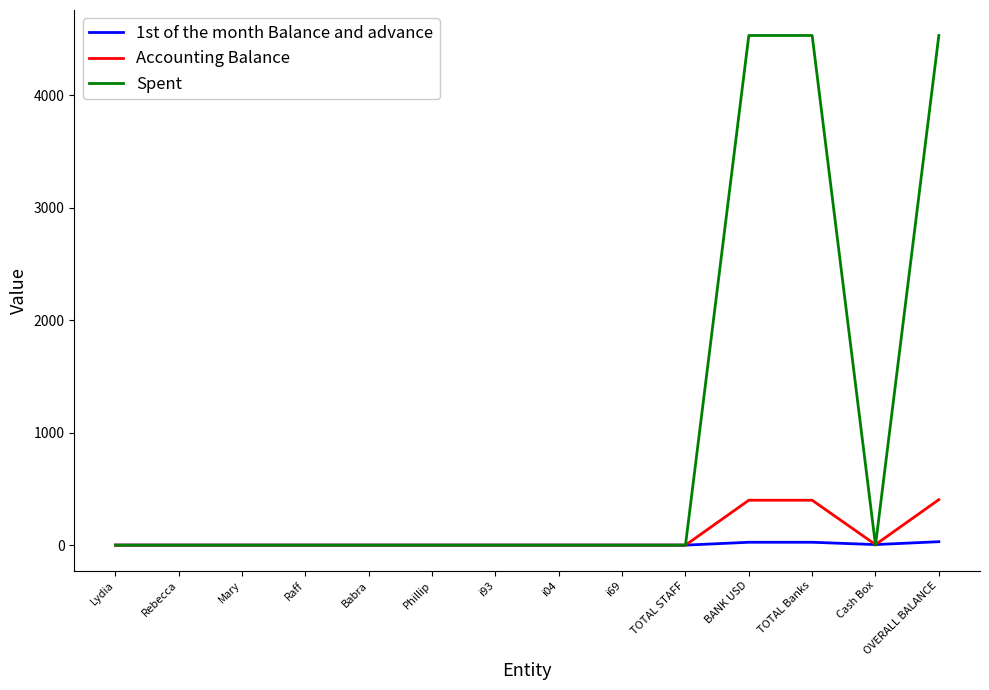

The 1st of the month Balance and advance series shows 0.0 at TOTAL STAFF. True or false?

True